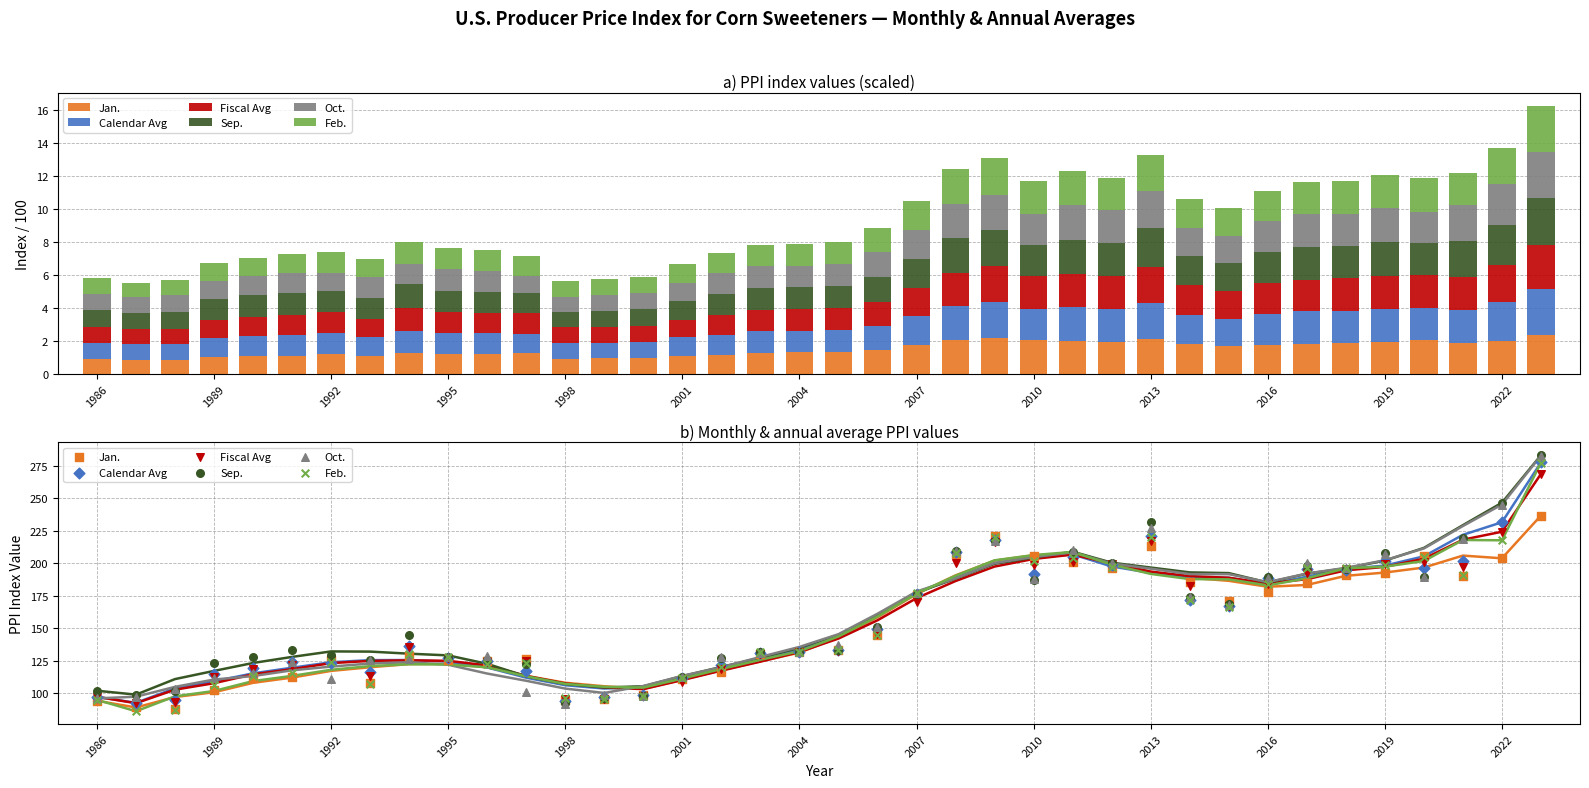

Which series reaches the maximum Y coordinate?

Sep.